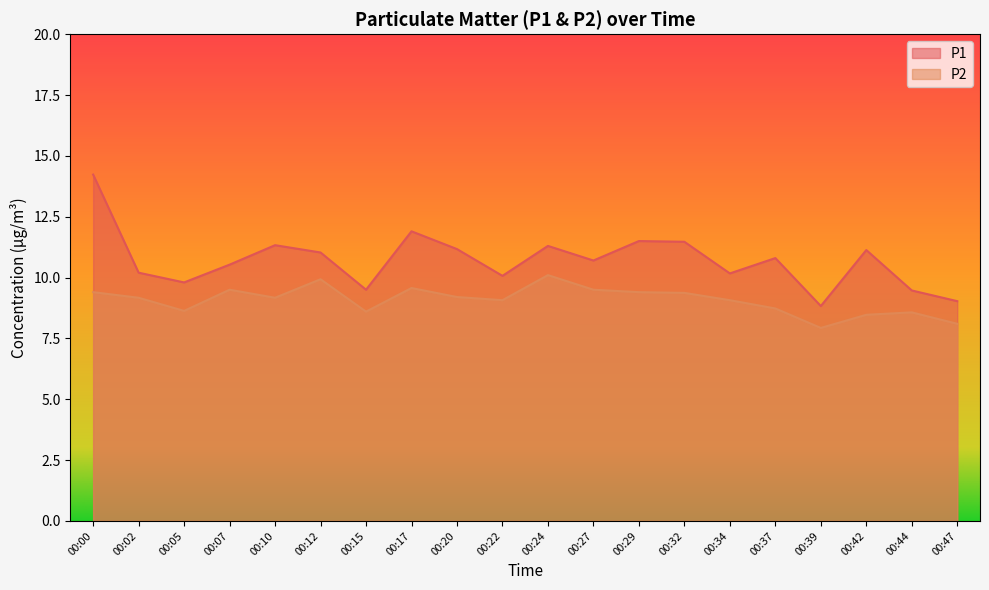

What is the lowest value of the P1 series?

8.8